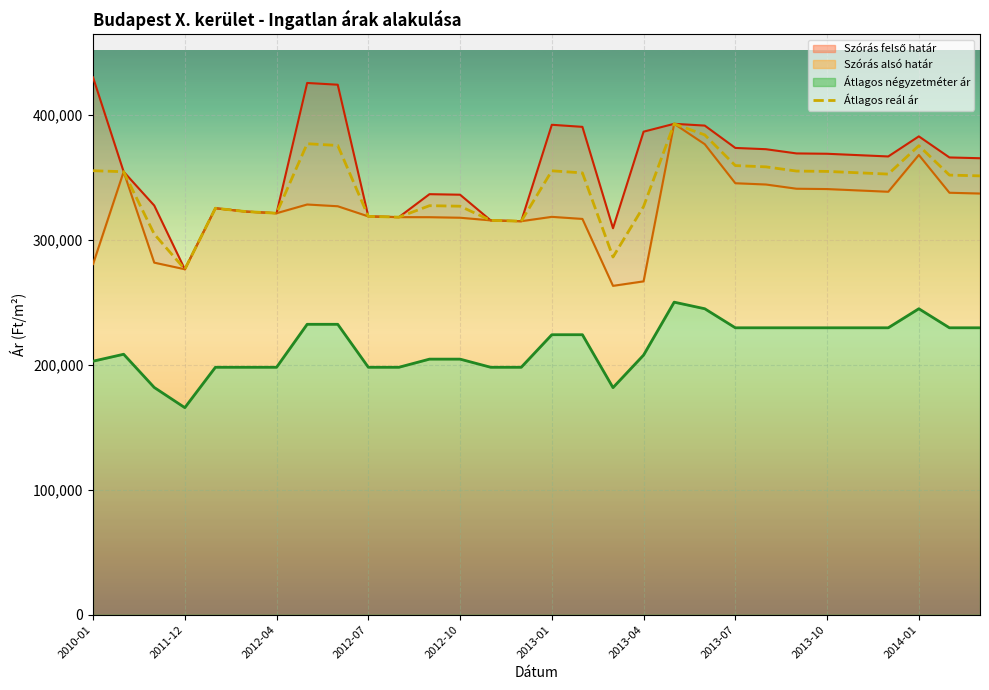

Reading right to left, transcribe all the data shown in this chart.

351033	351653	375201	352453	353526	354605	354876	358250	359266	383823	392682	326524	286095	353422	355082	314779	315440	326759	327189	318027	318617	375349	376752	321171	322463	325167	276342	304471	354359	355154